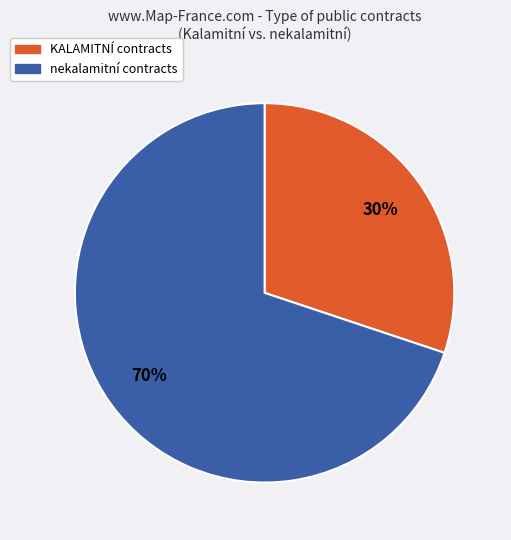

To the nearest percent, what is the difference between the largest and smallest slice percentages?

40%